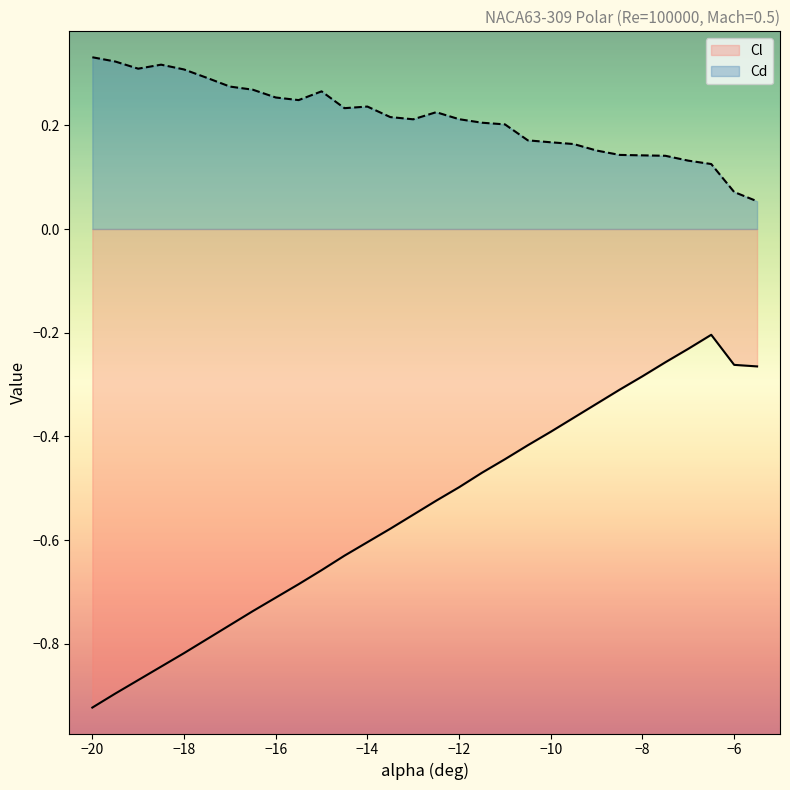

What position from the right is -5.5?

1